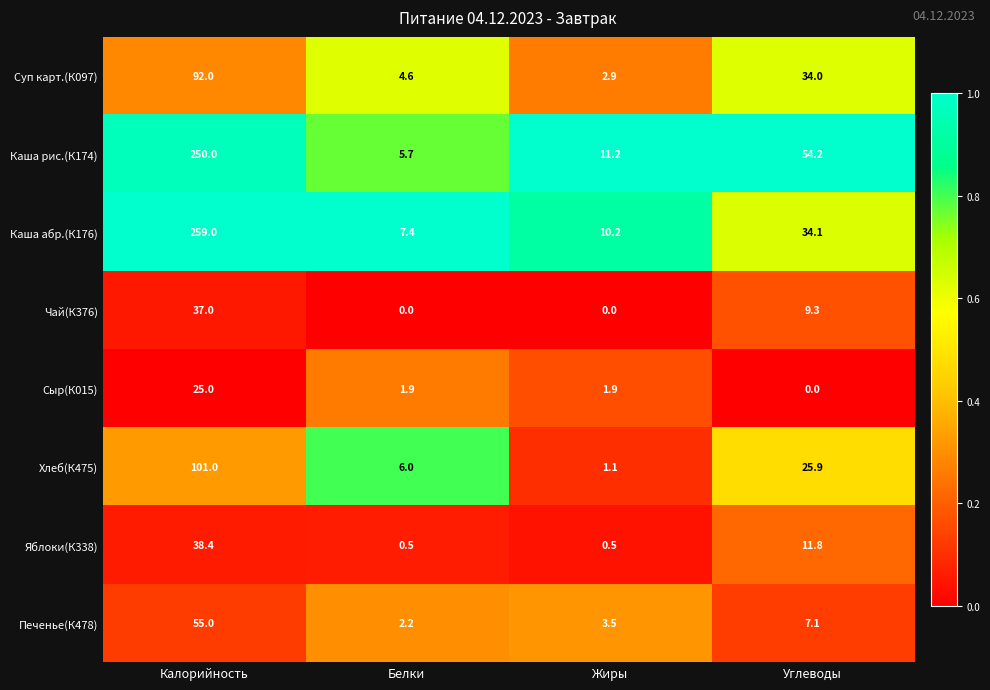

What is the difference between the maximum and minimum values in the Суп карт.(К097) series?

89.1